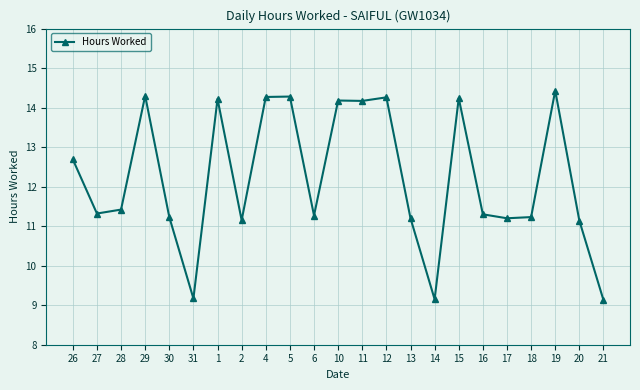

At which label does the data first exceed 11?

26